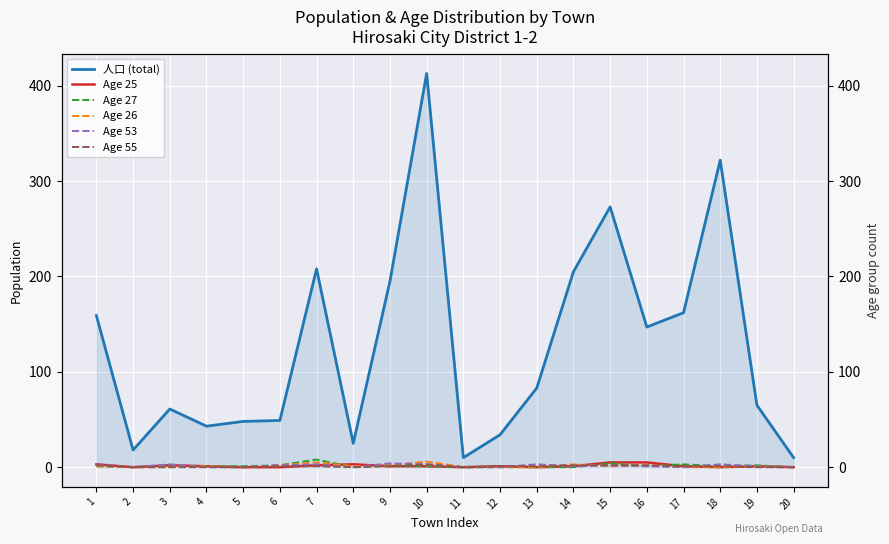

Is the value of Age 25 at 18 greater than the value of Age 26 at 12?

No